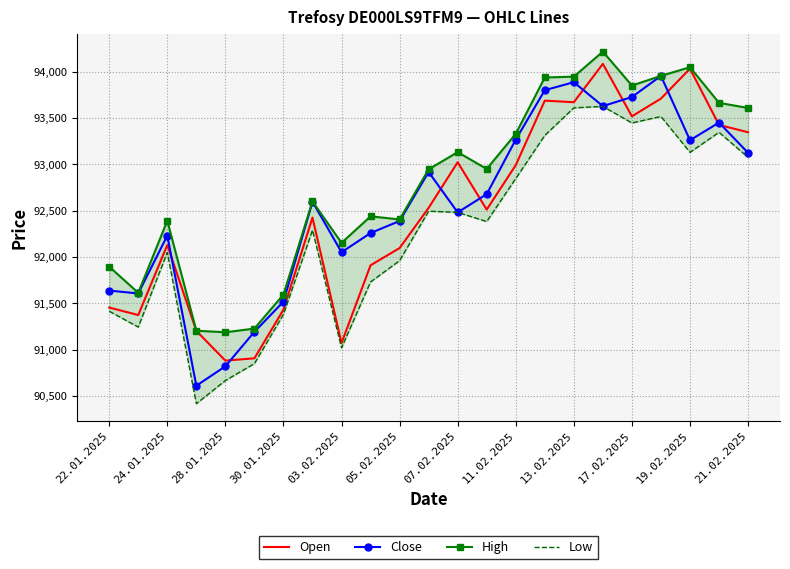

Is the value of Close at 19.02.2025 greater than the value of Open at 28.01.2025?

Yes